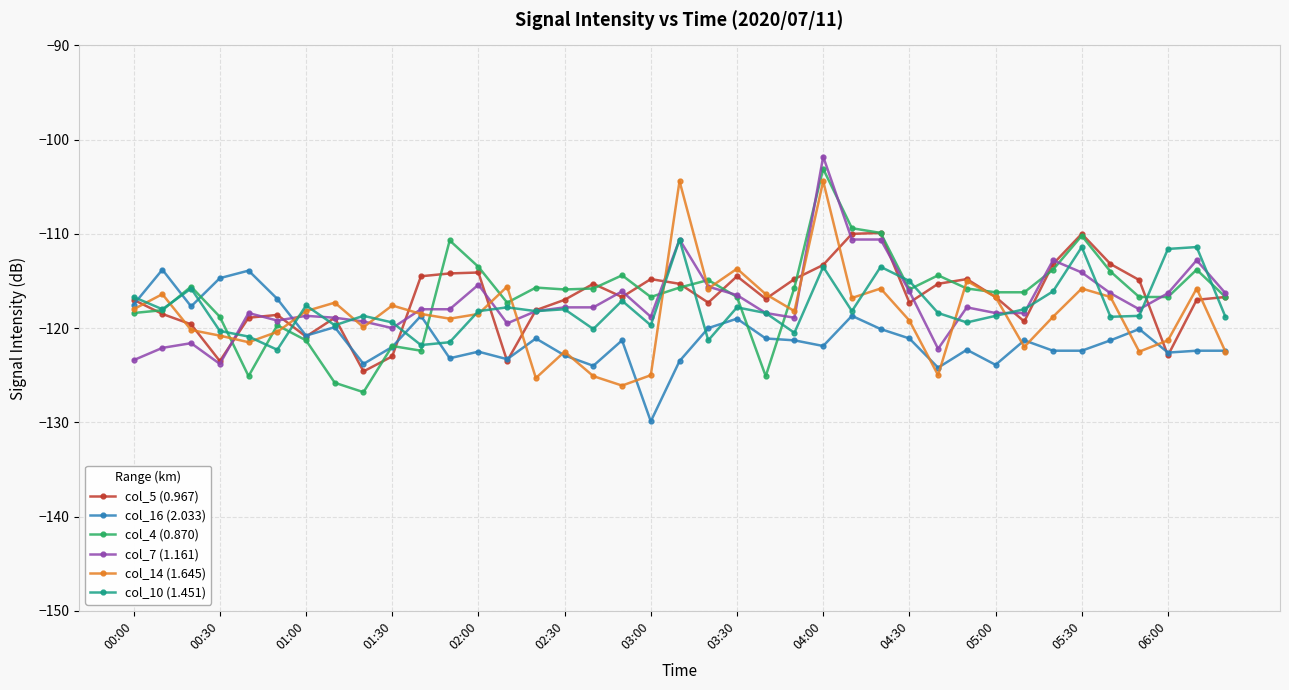

True or false: col_14 (1.645) has more than 2 interior local peaks.

True